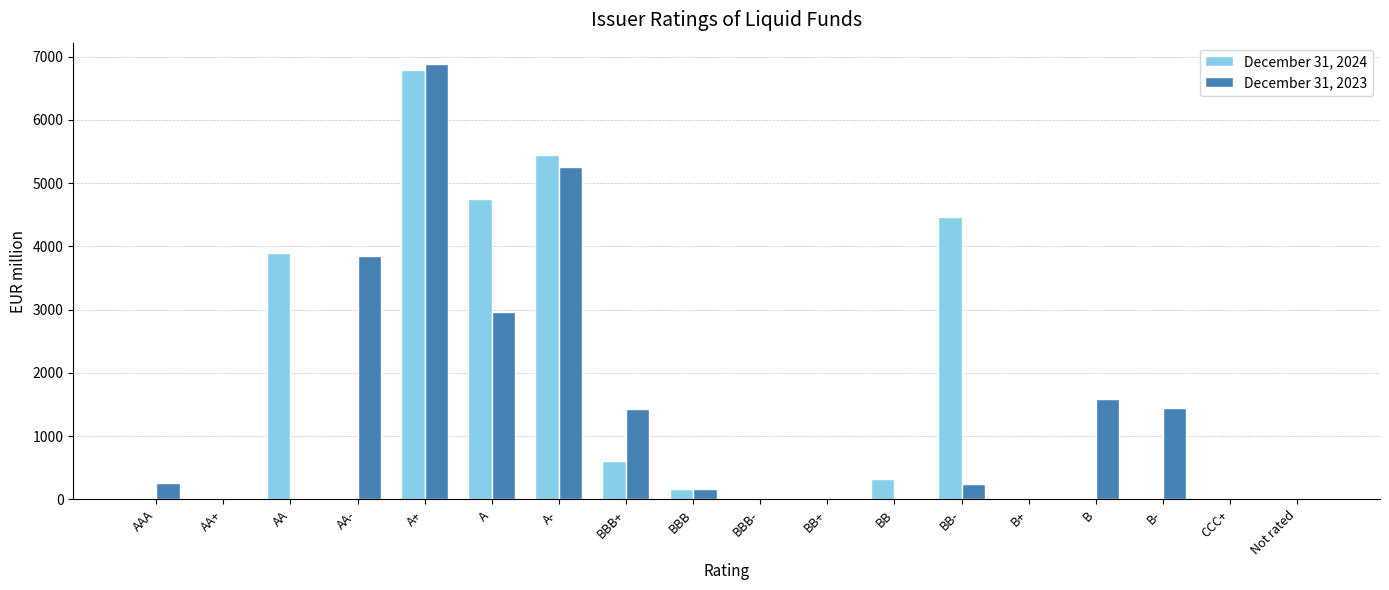

The value of December 31, 2024 at A- is 5439. True or false?

True